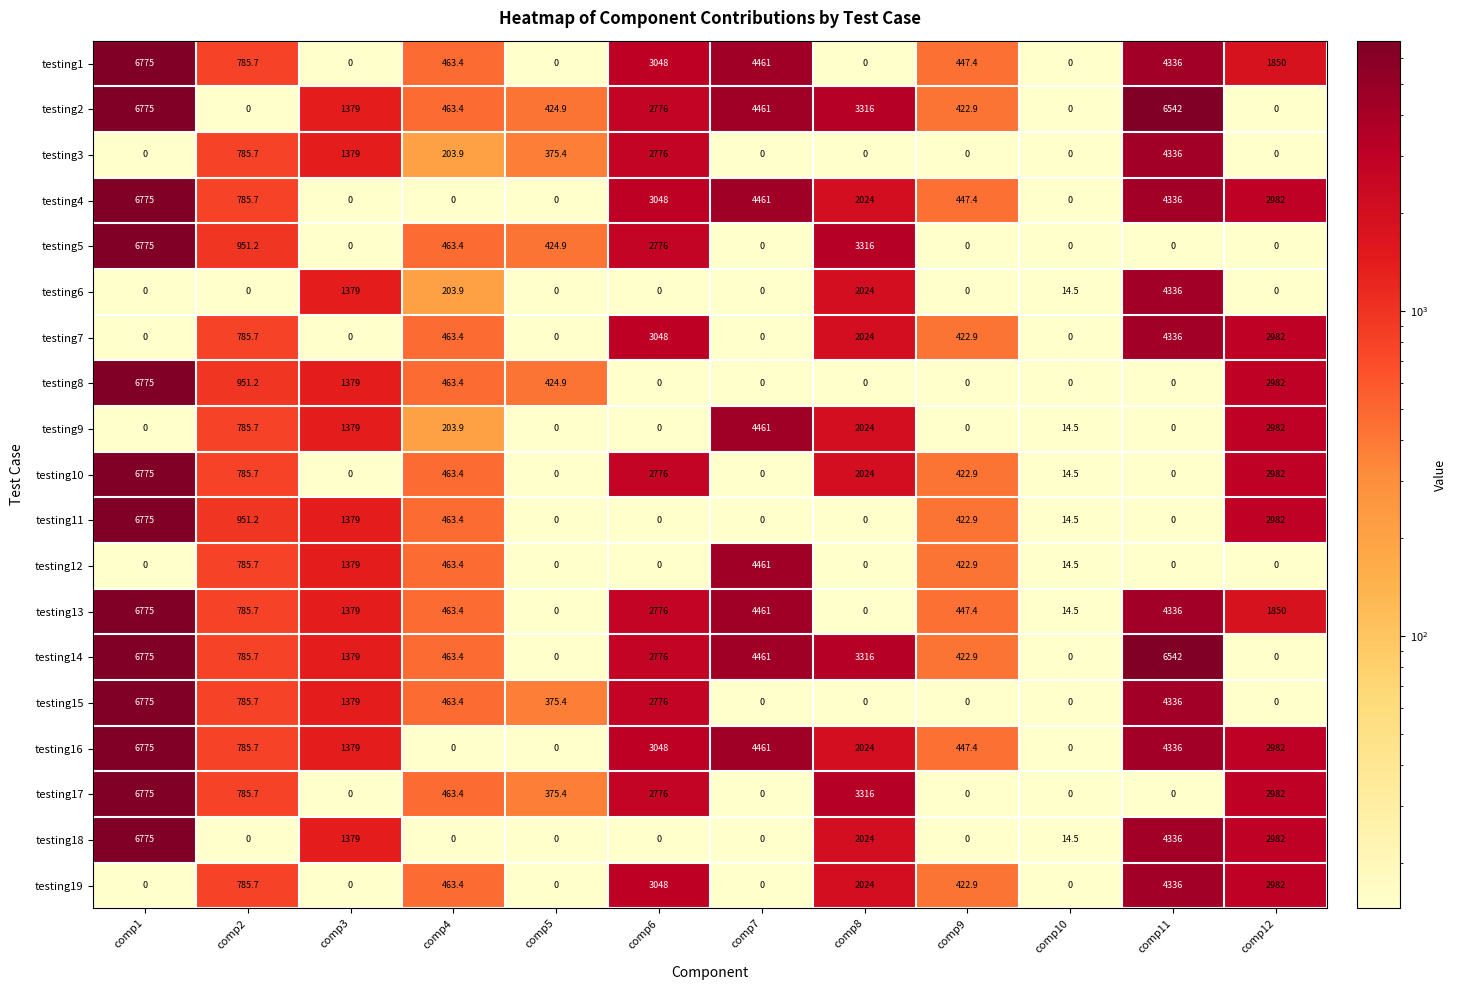

What is the spread (max minus min) of values at comp7?

4461.0